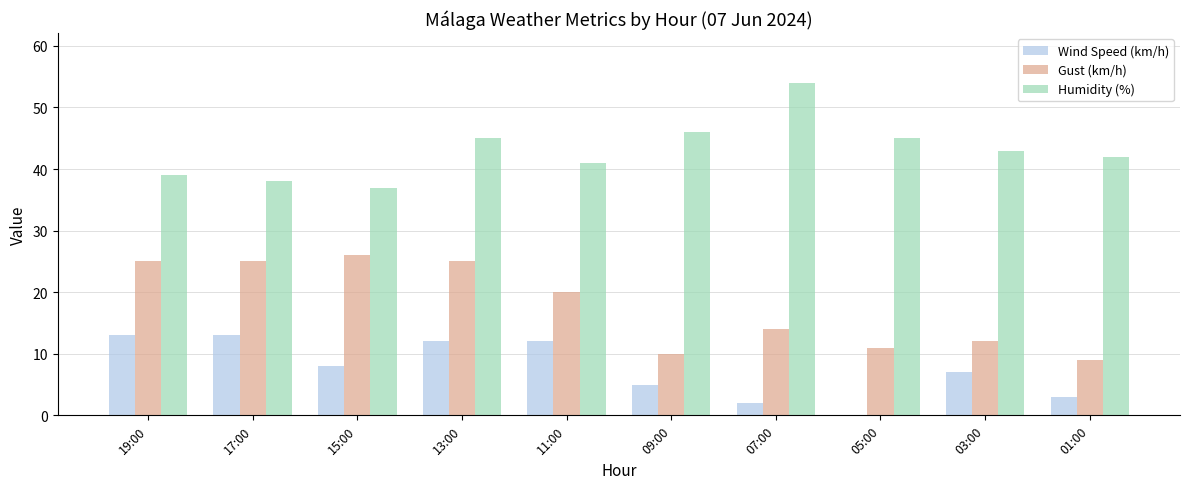

True or false: Humidity (%) has a value of 39 at 19:00.

True